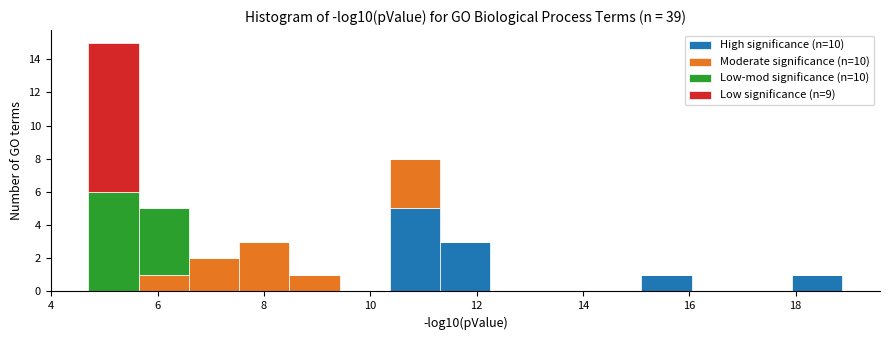

Which range on the x-axis has the tallest stacked bar (by total height)?

4.6 to 5.6